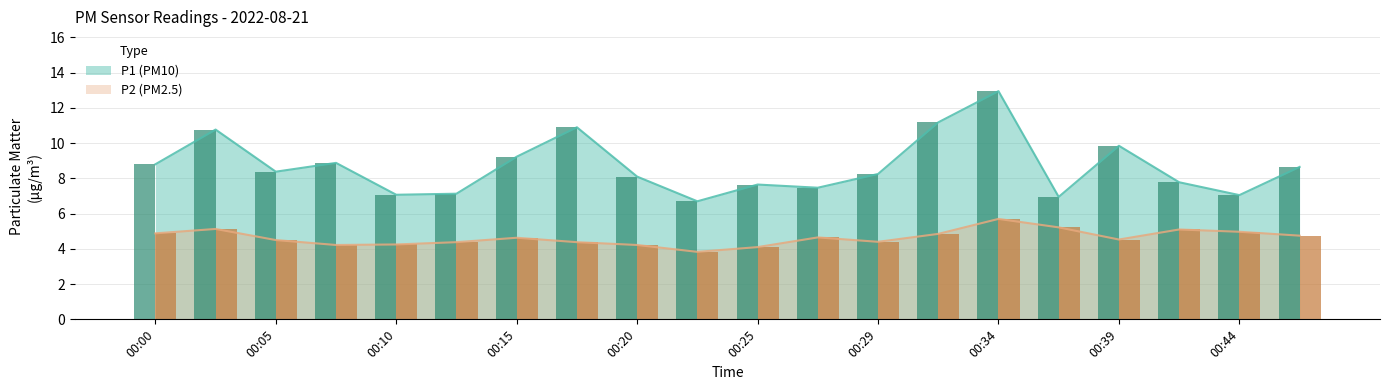

What is the difference between the highest and lowest values at 00:47?

3.9